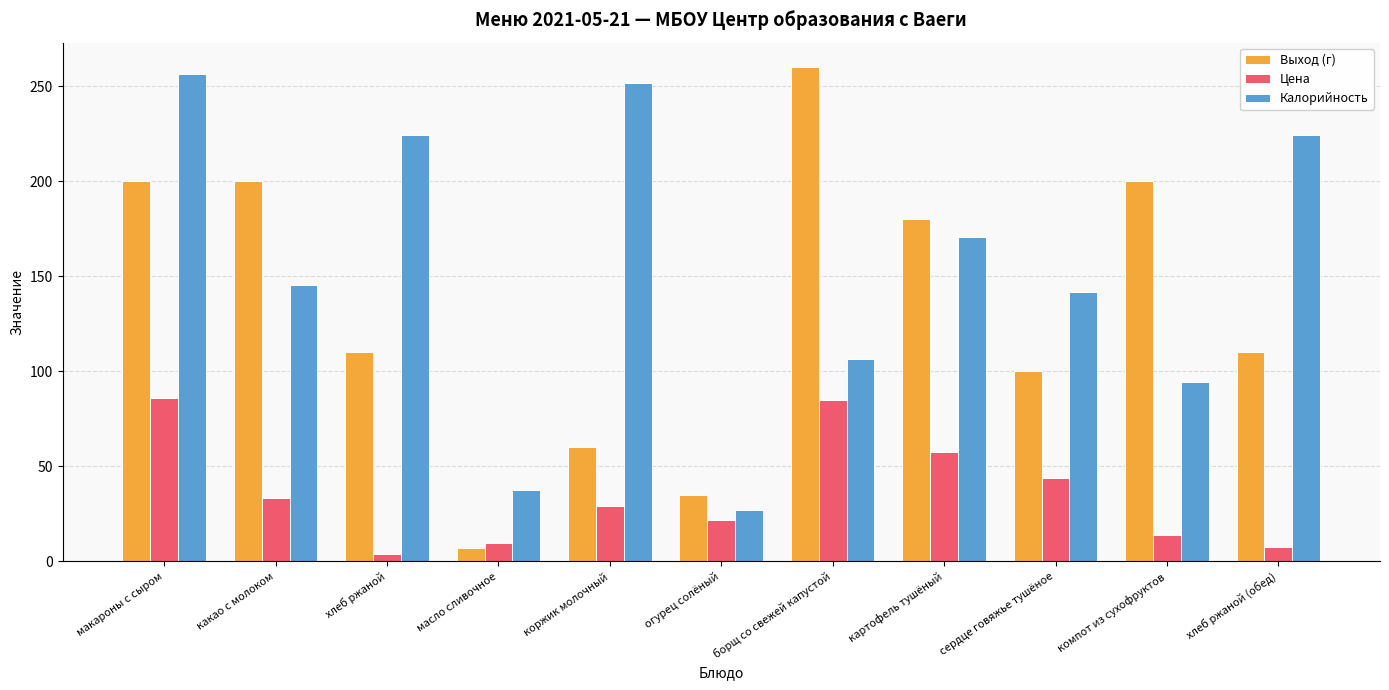

What is the approximate value of Цена at огурец солёный?

22.0